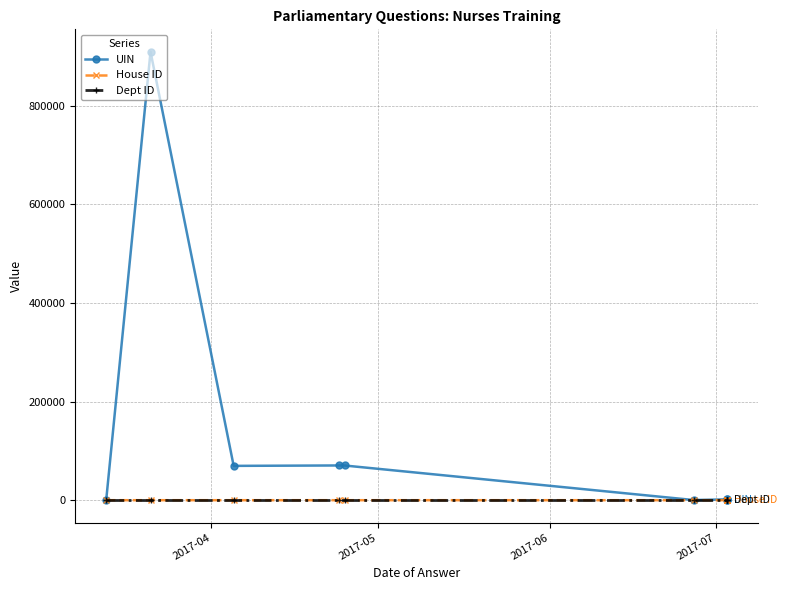

Reading right to left, list all the values displayed in this chart.

UIN: 884	921	1471	1684	331	70377	70442	69616	909372	0
House ID: 1	1	1	1	1	1	1	1	1	2
Dept ID: 17	17	17	17	17	17	17	17	17	17